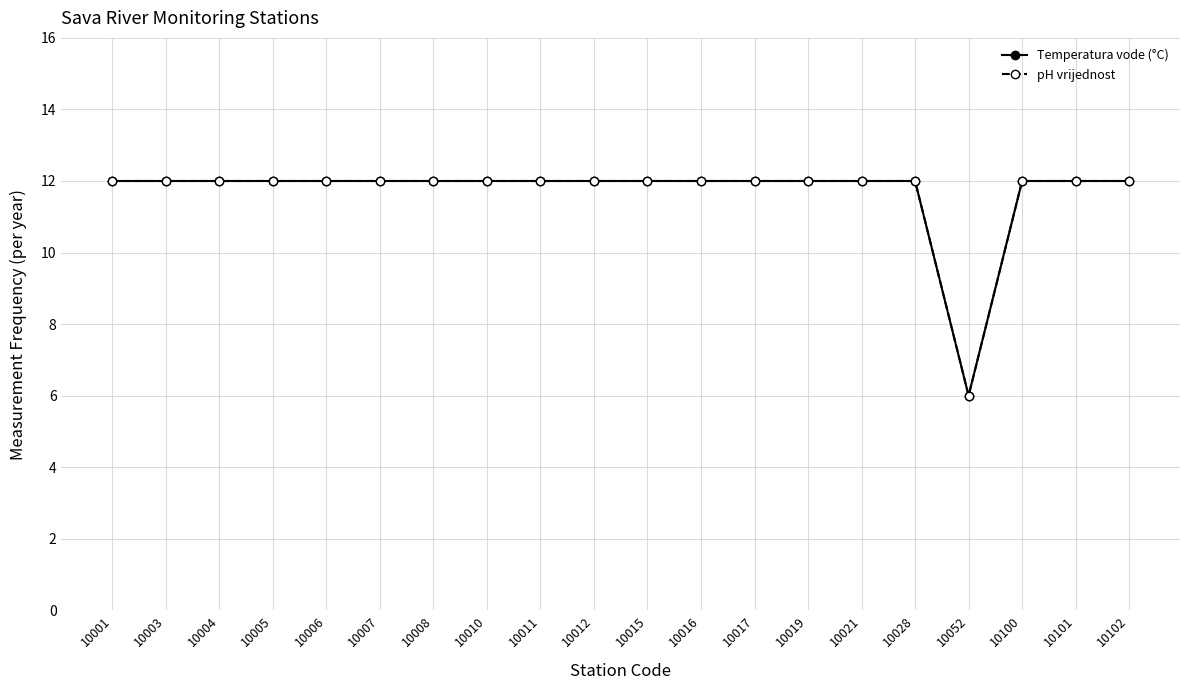

What is the approximate value of pH vrijednost at 10012?

12